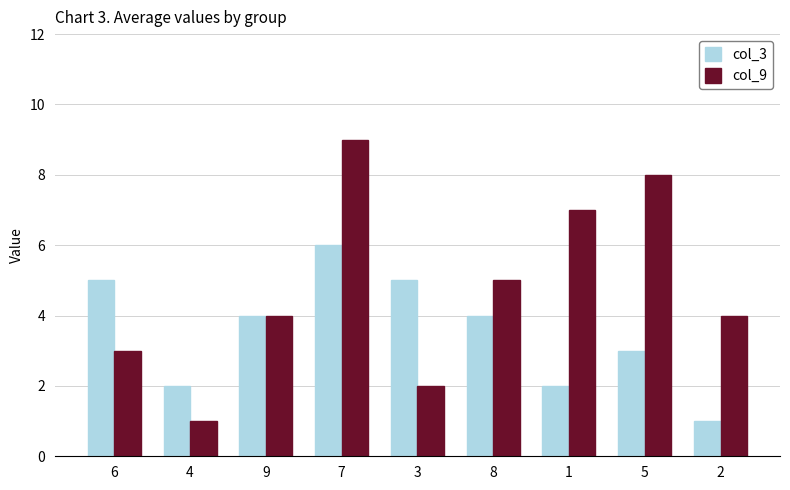

At which category is the sum across all series the highest?

7